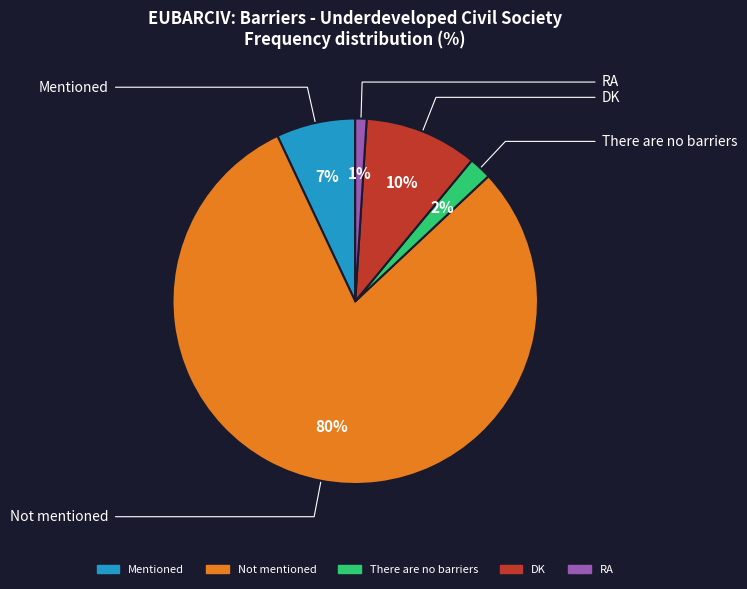

True or false: Not mentioned accounts for 80% of the total.

True